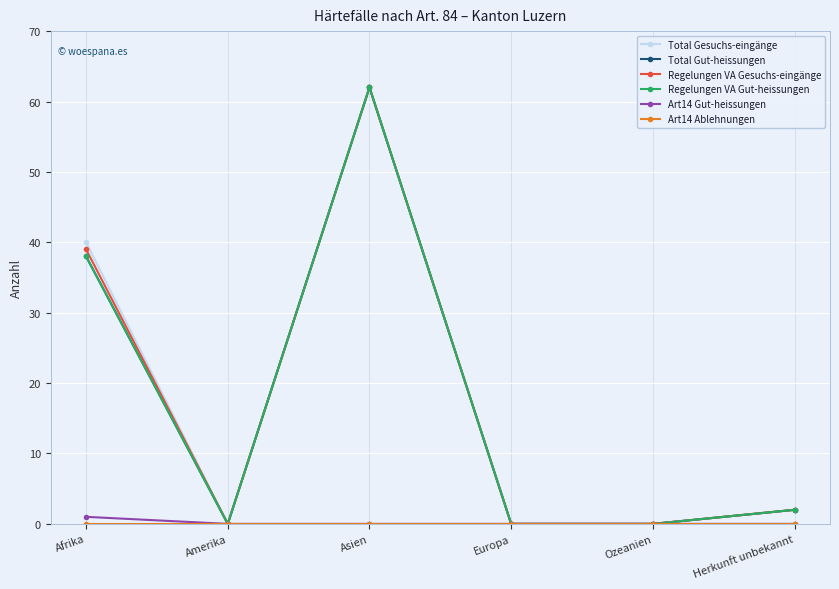

True or false: Art14 Gut-heissungen and Total Gut-heissungen cross at least once.

False